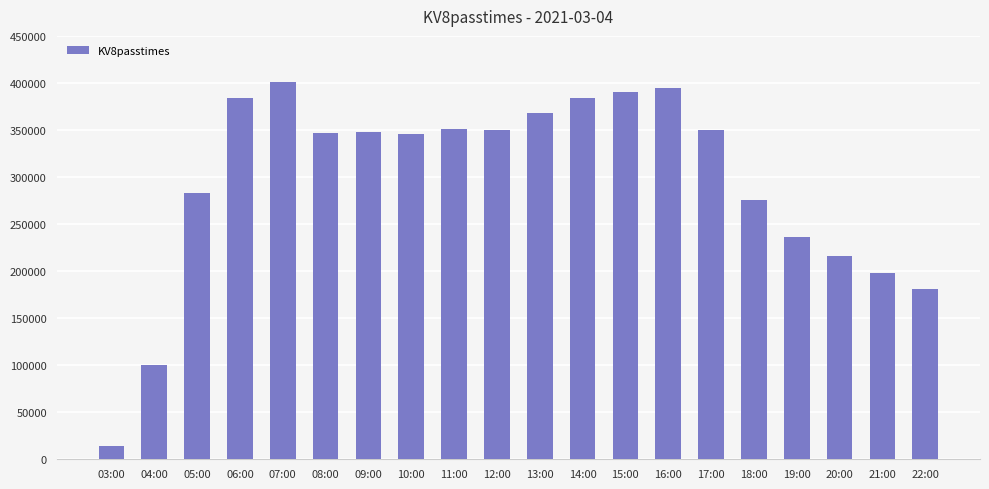

What is the minimum value shown in the chart?

14187